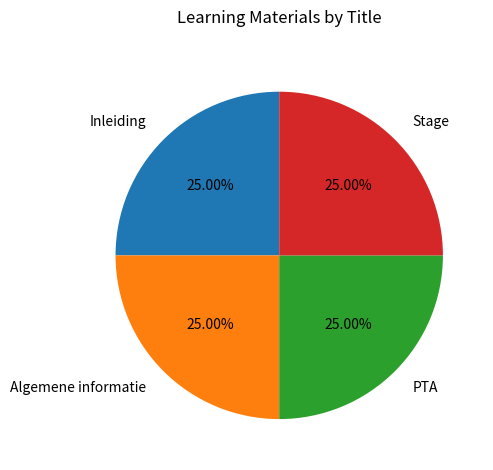

To the nearest percent, what percentage of the pie is PTA?

25%